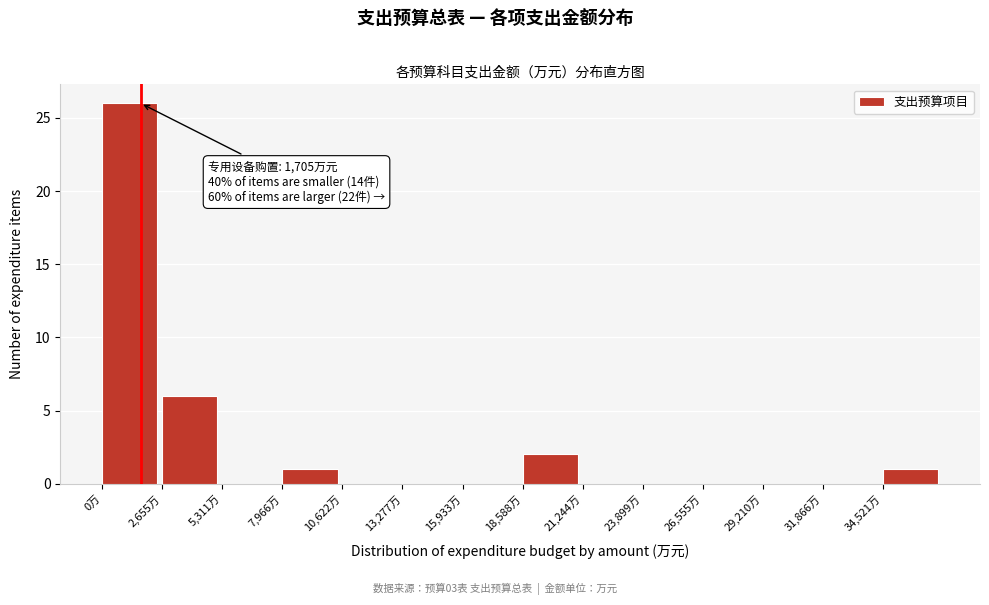

Which range on the x-axis has the tallest bar?

0 to 2500